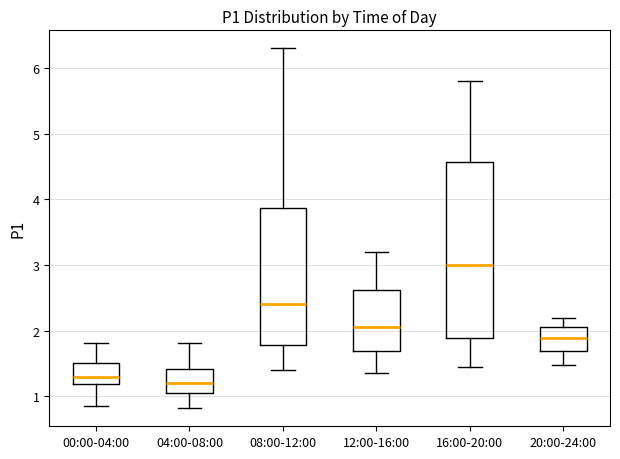

Comparing the boxes themselves (not the whiskers), which one is the tallest?

16:00-20:00